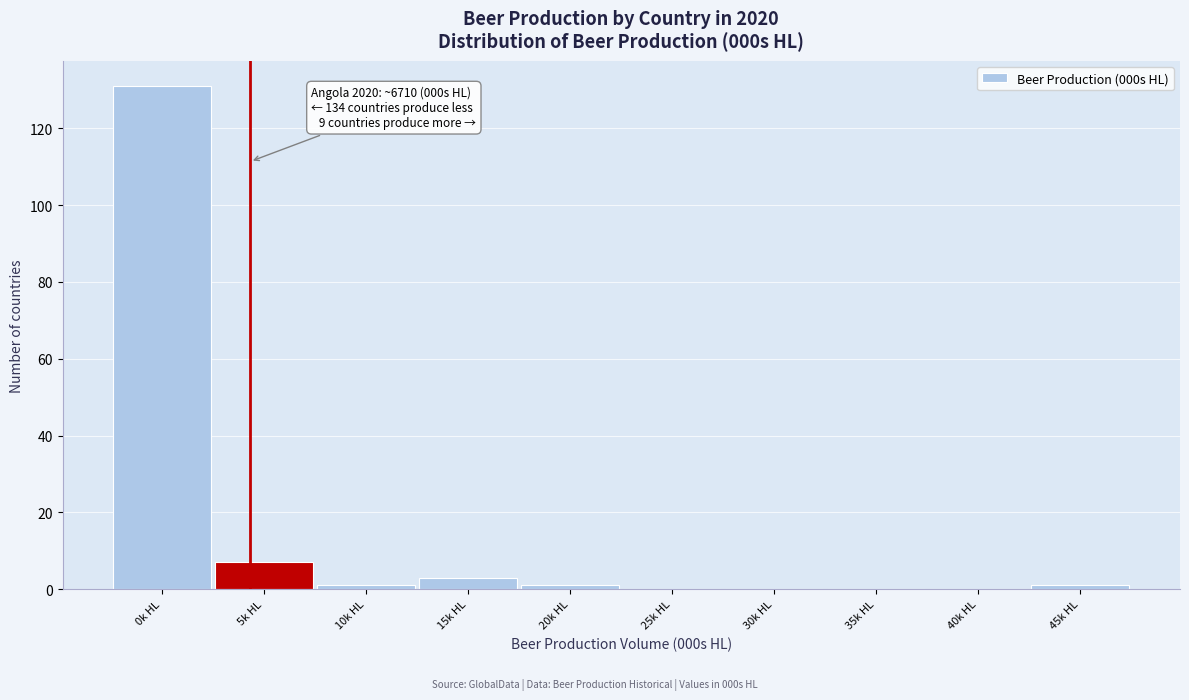

Reading left to right, transcribe all the data shown in this chart.

0k HL=131	5k HL=7	10k HL=1	15k HL=3	20k HL=1	25k HL=0	30k HL=0	35k HL=0	40k HL=0	45k HL=1